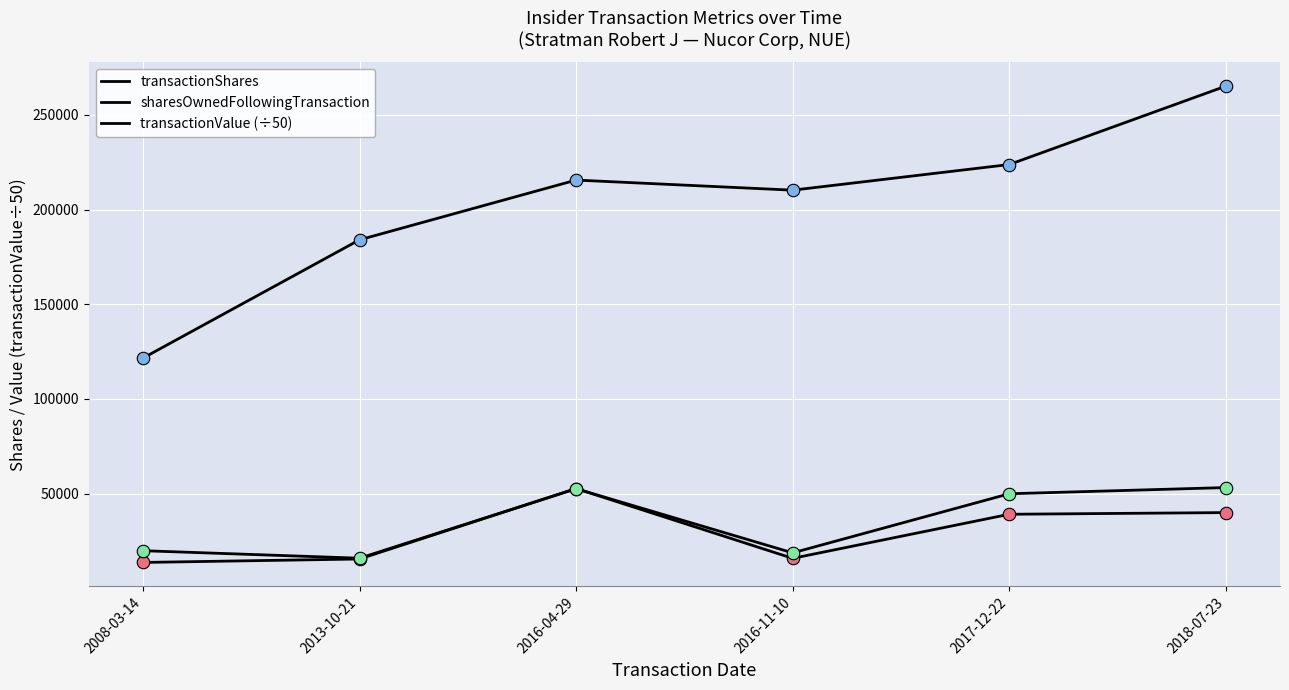

Is this an area chart (filled region under the line)?

No